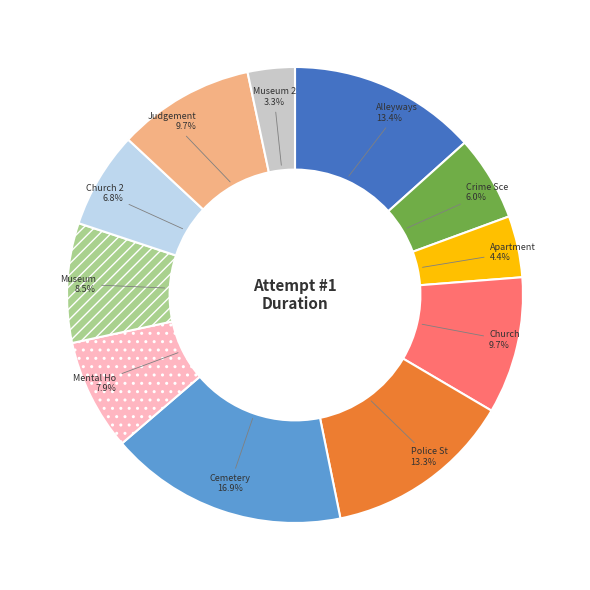

Is there a majority slice in this chart?

No